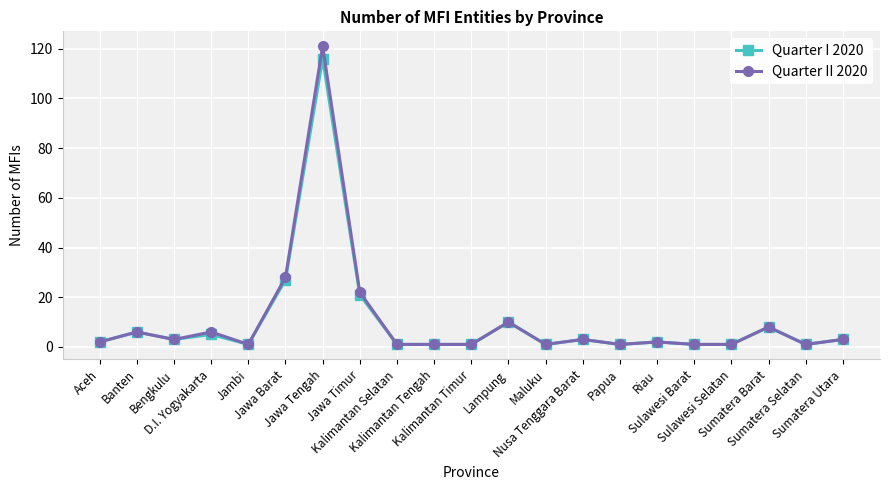

Reading right to left, transcribe all the data shown in this chart.

Quarter I 2020: 3	1	8	1	1	2	1	3	1	10	1	1	1	21	116	27	1	5	3	6	2
Quarter II 2020: 3	1	8	1	1	2	1	3	1	10	1	1	1	22	121	28	1	6	3	6	2